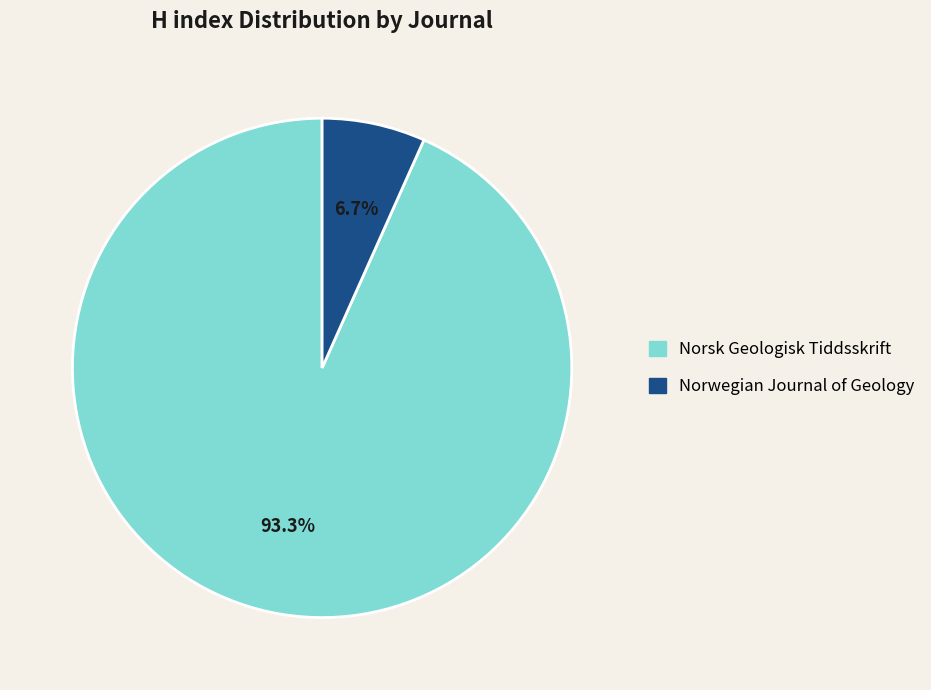

To the nearest percent, what is the difference between the largest and smallest slice percentages?

87%